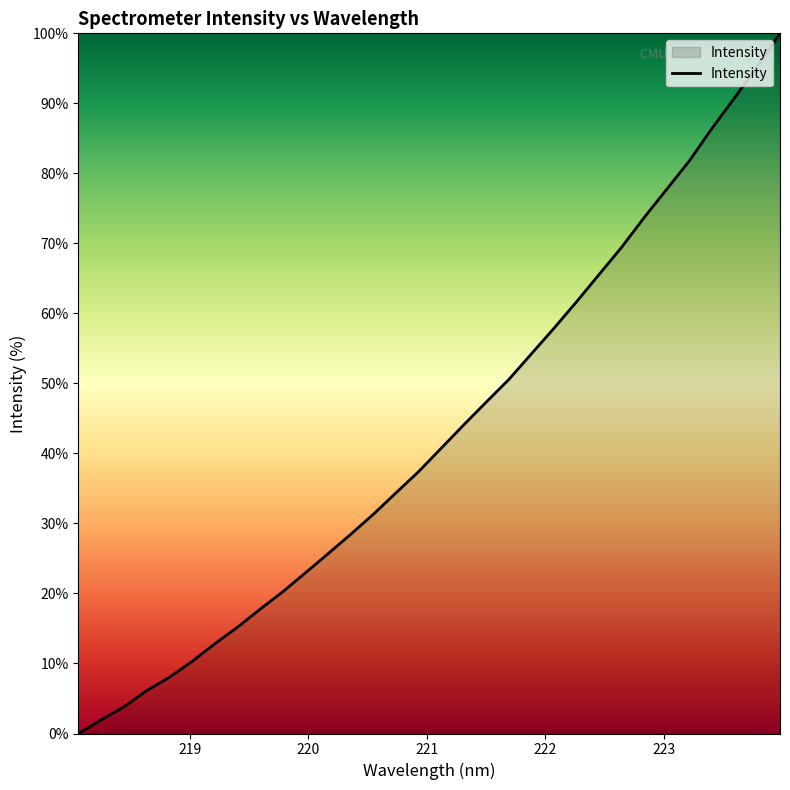

Count the number of categories in the chart.

32